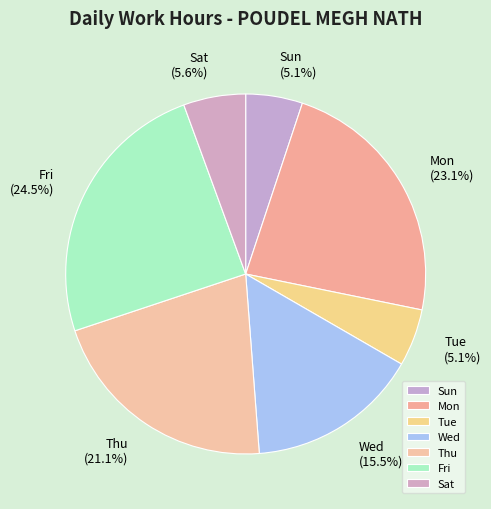

Is Sat the majority of the pie?

No